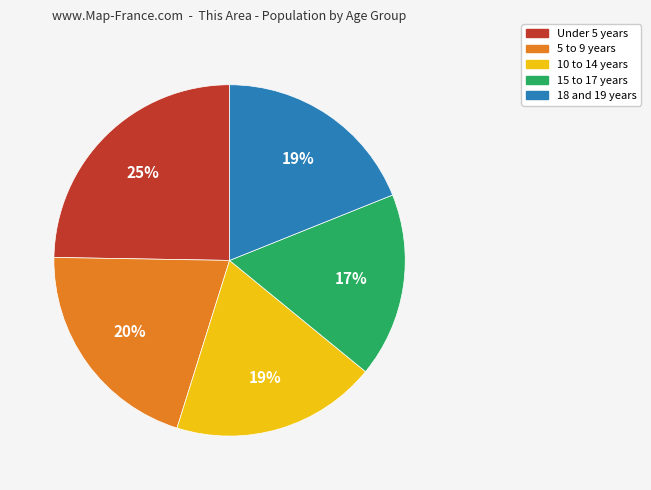

How many segments does this pie chart have?

5